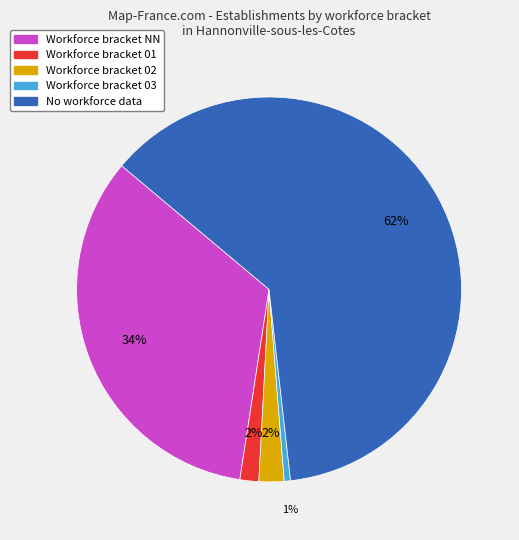

To the nearest percent, what is the average slice percentage?

20%